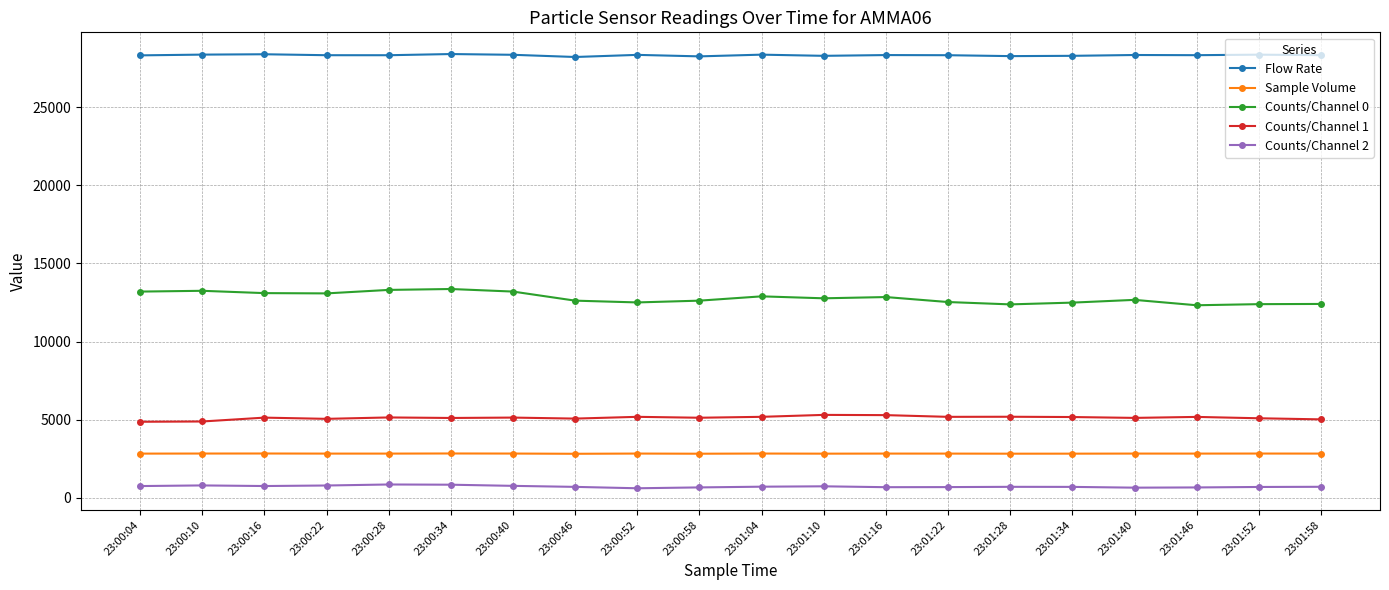

Is it true that Counts/Channel 1 equals 5172.0 at 23:01:34?

True